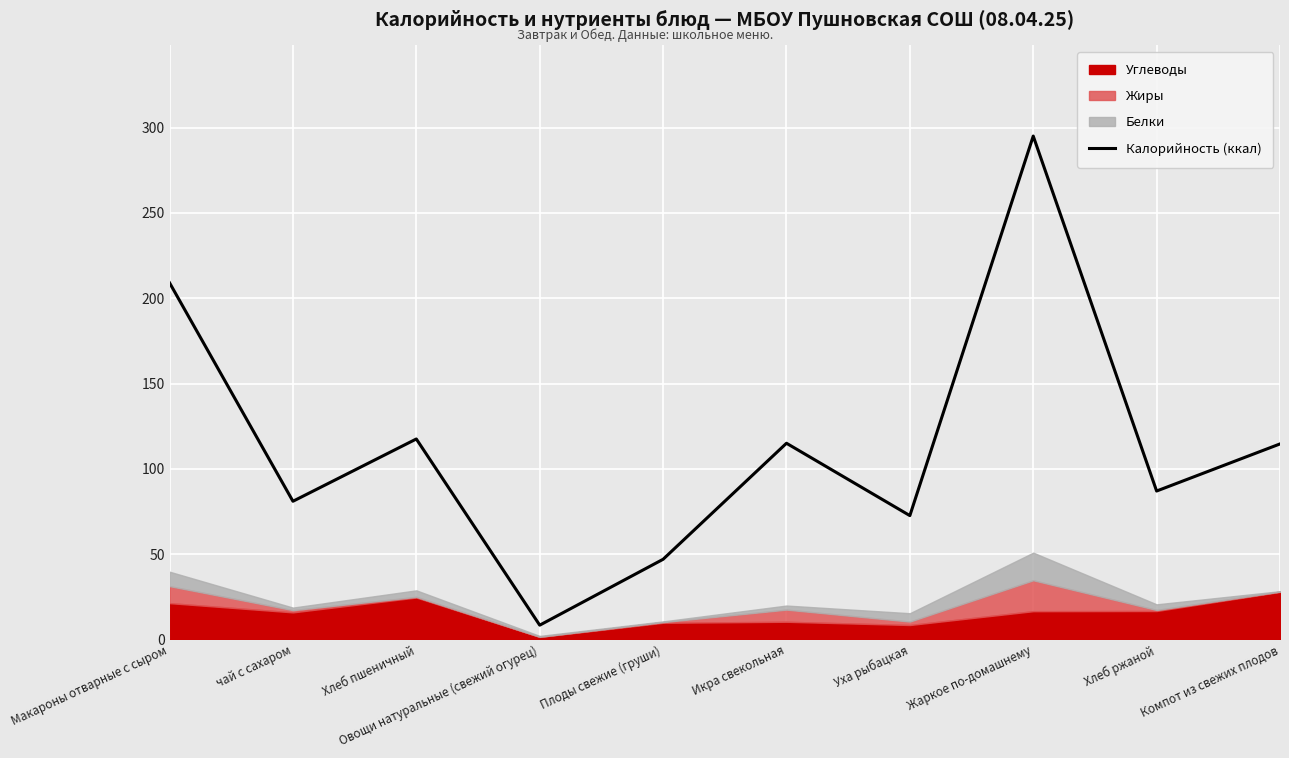

How many points are higher than both their immediate neighbors (excluding endpoints)?

3